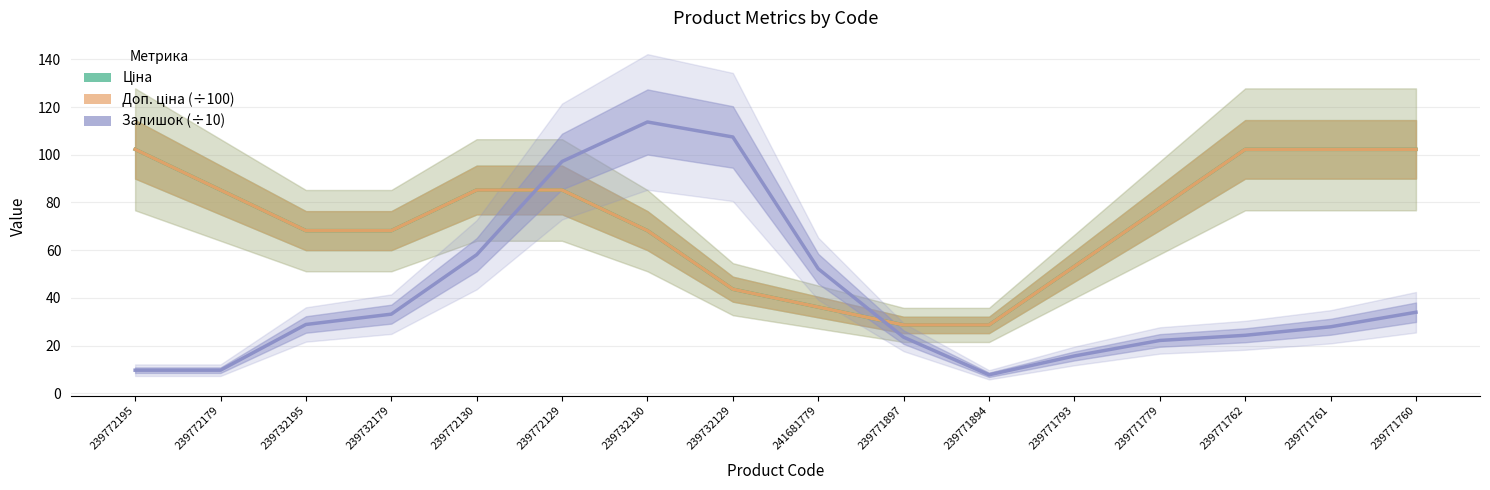

Is this an area chart (filled region under the line)?

No